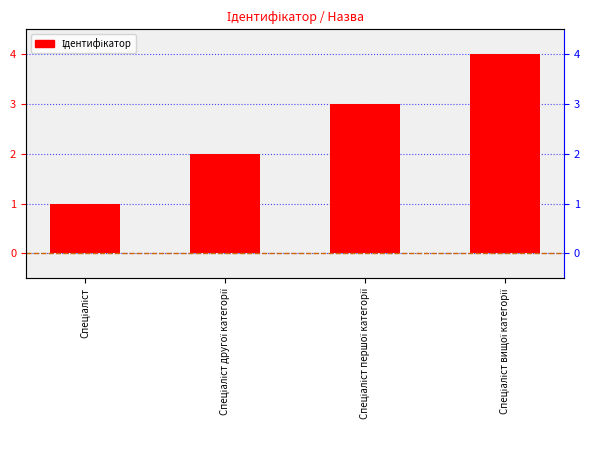

What is the ratio of the value at Спеціаліст першої категорії to the value at Спеціаліст другої категорії?

1.5